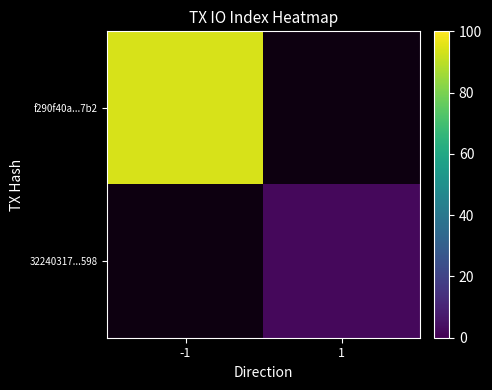

The 32240317...598 series shows 0.8 at 1. True or false?

False